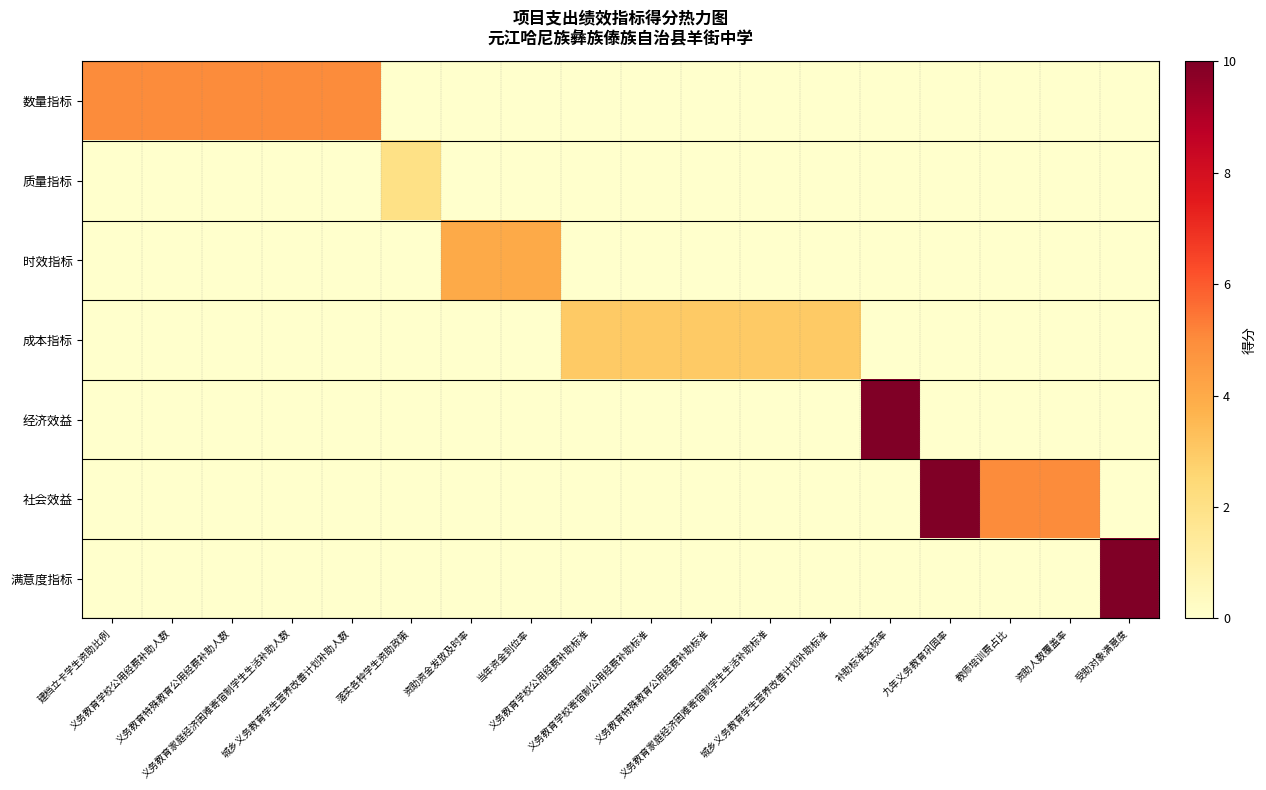

Reading right to left, transcribe all the data shown in this chart.

数量指标: 受助对象满意度=0	资助人数覆盖率=0	教师培训费占比=0	九年义务教育巩固率=0	补助标准达标率=0	城乡义务教育学生营养改善计划补助标准=0	义务教育家庭经济困难寄宿制学生生活补助标准=0	义务教育特殊教育公用经费补助标准=0	义务教育学校寄宿制公用经费补助标准=0	义务教育学校公用经费补助标准=0	当年资金到位率=0	资助资金发放及时率=0	落实各种学生资助政策=0	城乡义务教育学生营养改善计划补助人数=5	义务教育家庭经济困难寄宿制学生生活补助人数=5	义务教育特殊教育公用经费补助人数=5	义务教育学校公用经费补助人数=5	建档立卡学生资助比例=5
质量指标: 受助对象满意度=0	资助人数覆盖率=0	教师培训费占比=0	九年义务教育巩固率=0	补助标准达标率=0	城乡义务教育学生营养改善计划补助标准=0	义务教育家庭经济困难寄宿制学生生活补助标准=0	义务教育特殊教育公用经费补助标准=0	义务教育学校寄宿制公用经费补助标准=0	义务教育学校公用经费补助标准=0	当年资金到位率=0	资助资金发放及时率=0	落实各种学生资助政策=2	城乡义务教育学生营养改善计划补助人数=0	义务教育家庭经济困难寄宿制学生生活补助人数=0	义务教育特殊教育公用经费补助人数=0	义务教育学校公用经费补助人数=0	建档立卡学生资助比例=0
时效指标: 受助对象满意度=0	资助人数覆盖率=0	教师培训费占比=0	九年义务教育巩固率=0	补助标准达标率=0	城乡义务教育学生营养改善计划补助标准=0	义务教育家庭经济困难寄宿制学生生活补助标准=0	义务教育特殊教育公用经费补助标准=0	义务教育学校寄宿制公用经费补助标准=0	义务教育学校公用经费补助标准=0	当年资金到位率=4	资助资金发放及时率=4	落实各种学生资助政策=0	城乡义务教育学生营养改善计划补助人数=0	义务教育家庭经济困难寄宿制学生生活补助人数=0	义务教育特殊教育公用经费补助人数=0	义务教育学校公用经费补助人数=0	建档立卡学生资助比例=0
成本指标: 受助对象满意度=0	资助人数覆盖率=0	教师培训费占比=0	九年义务教育巩固率=0	补助标准达标率=0	城乡义务教育学生营养改善计划补助标准=3	义务教育家庭经济困难寄宿制学生生活补助标准=3	义务教育特殊教育公用经费补助标准=3	义务教育学校寄宿制公用经费补助标准=3	义务教育学校公用经费补助标准=3	当年资金到位率=0	资助资金发放及时率=0	落实各种学生资助政策=0	城乡义务教育学生营养改善计划补助人数=0	义务教育家庭经济困难寄宿制学生生活补助人数=0	义务教育特殊教育公用经费补助人数=0	义务教育学校公用经费补助人数=0	建档立卡学生资助比例=0
经济效益: 受助对象满意度=0	资助人数覆盖率=0	教师培训费占比=0	九年义务教育巩固率=0	补助标准达标率=10	城乡义务教育学生营养改善计划补助标准=0	义务教育家庭经济困难寄宿制学生生活补助标准=0	义务教育特殊教育公用经费补助标准=0	义务教育学校寄宿制公用经费补助标准=0	义务教育学校公用经费补助标准=0	当年资金到位率=0	资助资金发放及时率=0	落实各种学生资助政策=0	城乡义务教育学生营养改善计划补助人数=0	义务教育家庭经济困难寄宿制学生生活补助人数=0	义务教育特殊教育公用经费补助人数=0	义务教育学校公用经费补助人数=0	建档立卡学生资助比例=0
社会效益: 受助对象满意度=0	资助人数覆盖率=5	教师培训费占比=5	九年义务教育巩固率=10	补助标准达标率=0	城乡义务教育学生营养改善计划补助标准=0	义务教育家庭经济困难寄宿制学生生活补助标准=0	义务教育特殊教育公用经费补助标准=0	义务教育学校寄宿制公用经费补助标准=0	义务教育学校公用经费补助标准=0	当年资金到位率=0	资助资金发放及时率=0	落实各种学生资助政策=0	城乡义务教育学生营养改善计划补助人数=0	义务教育家庭经济困难寄宿制学生生活补助人数=0	义务教育特殊教育公用经费补助人数=0	义务教育学校公用经费补助人数=0	建档立卡学生资助比例=0
满意度指标: 受助对象满意度=10	资助人数覆盖率=0	教师培训费占比=0	九年义务教育巩固率=0	补助标准达标率=0	城乡义务教育学生营养改善计划补助标准=0	义务教育家庭经济困难寄宿制学生生活补助标准=0	义务教育特殊教育公用经费补助标准=0	义务教育学校寄宿制公用经费补助标准=0	义务教育学校公用经费补助标准=0	当年资金到位率=0	资助资金发放及时率=0	落实各种学生资助政策=0	城乡义务教育学生营养改善计划补助人数=0	义务教育家庭经济困难寄宿制学生生活补助人数=0	义务教育特殊教育公用经费补助人数=0	义务教育学校公用经费补助人数=0	建档立卡学生资助比例=0